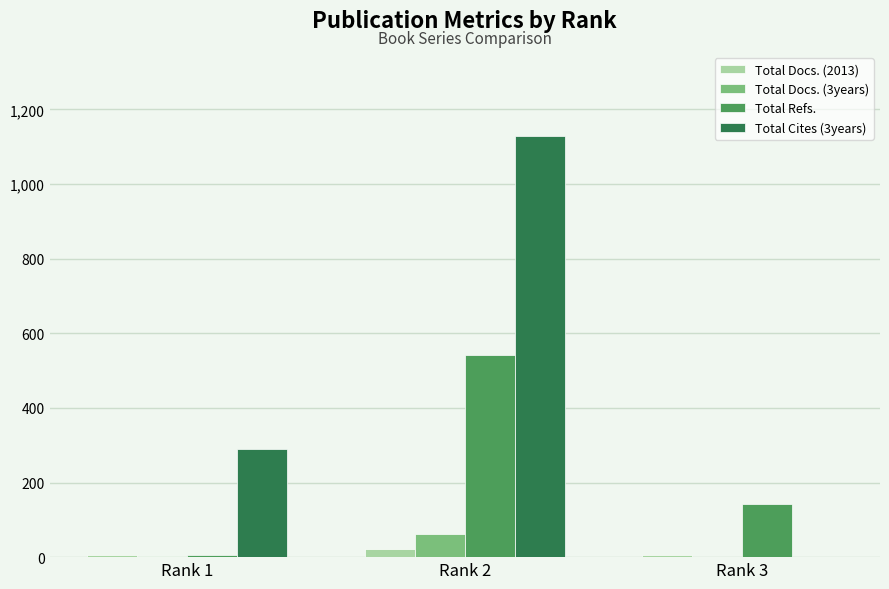

Where is Total Refs. nearest to the value 274?

Rank 3